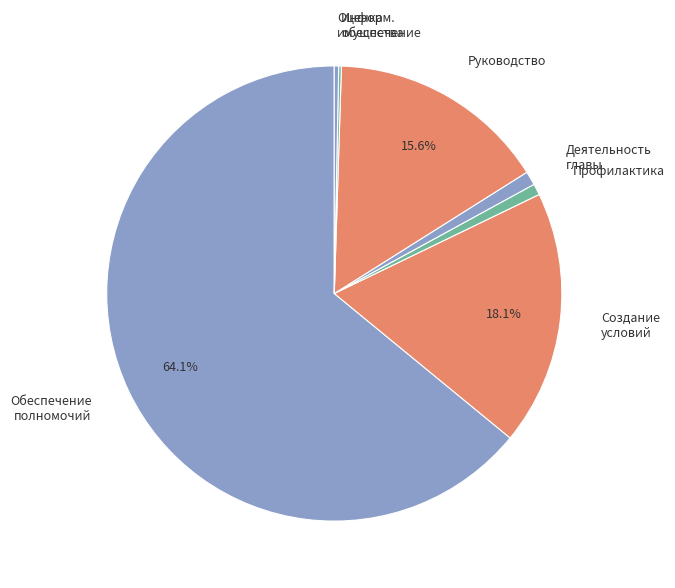

To the nearest percent, what is the average slice percentage?

14%